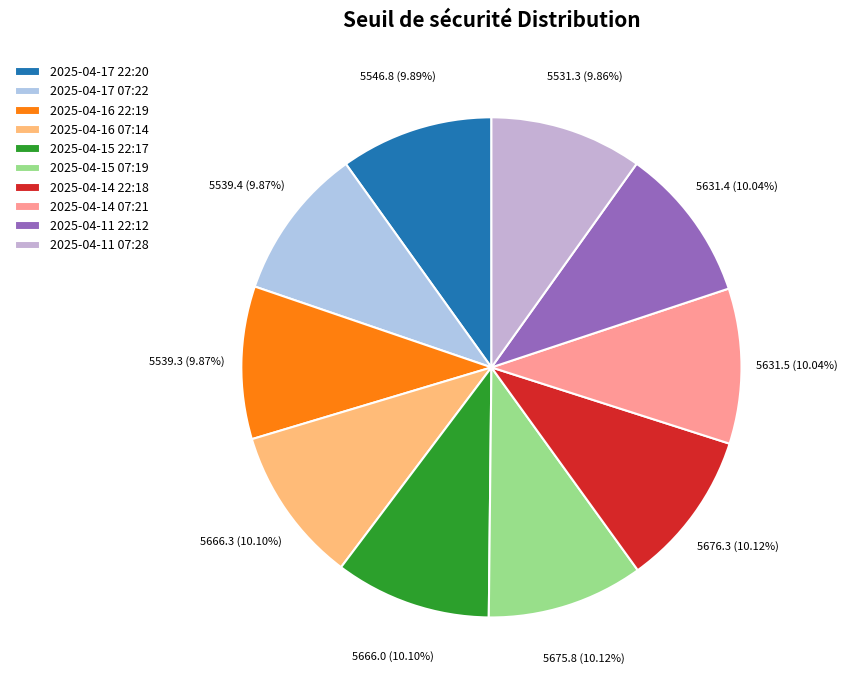

Do 2025-04-16 07:14 and 2025-04-11 07:28 together represent more than half of the pie?

No